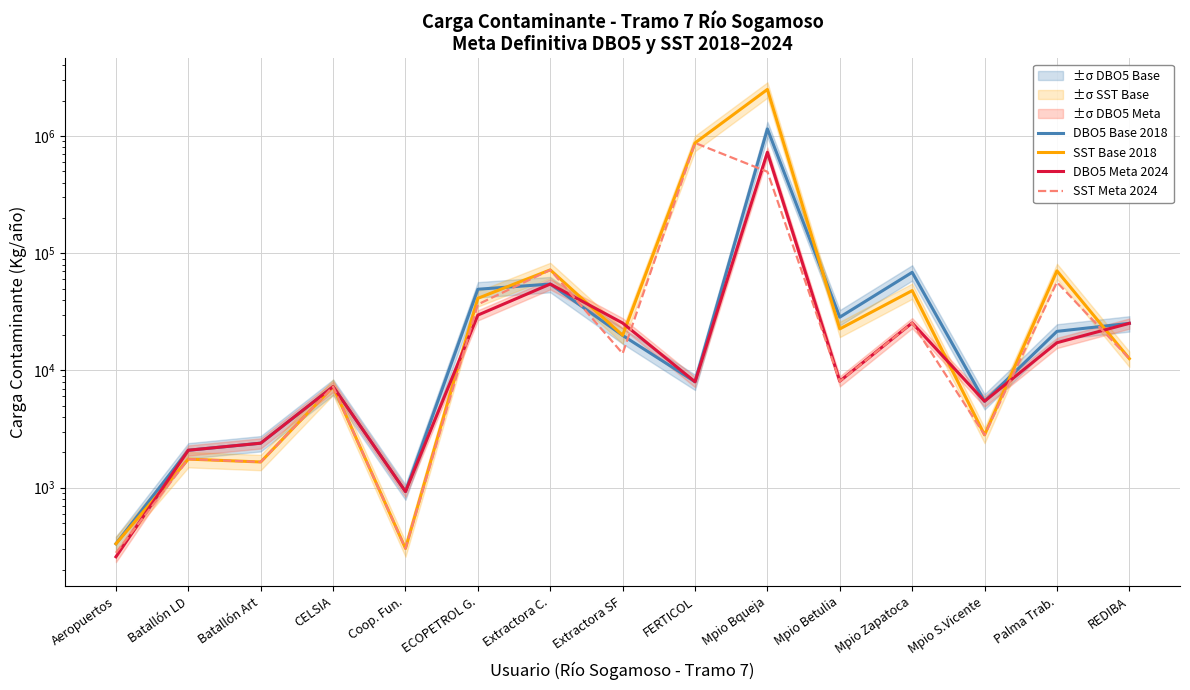

Which series changed the most between Batallón LD and Palma Trab.?

SST Base 2018